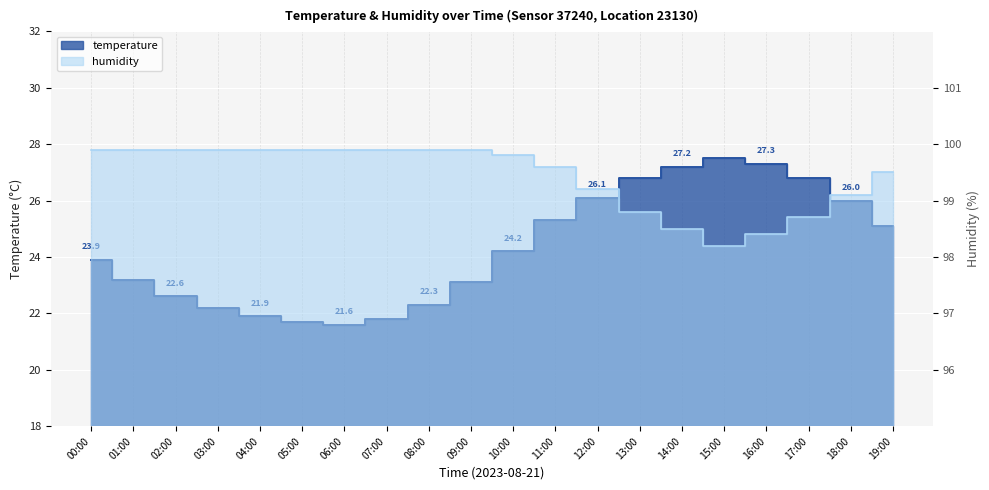

List the labels in order of temperature value, smallest first.

06:00, 05:00, 07:00, 04:00, 03:00, 08:00, 02:00, 09:00, 01:00, 00:00, 10:00, 19:00, 11:00, 18:00, 12:00, 13:00, 17:00, 14:00, 16:00, 15:00